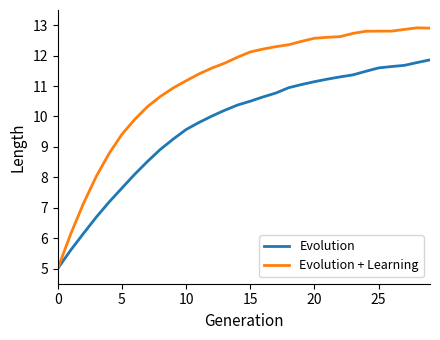

Reading left to right, transcribe all the data shown in this chart.

Evolution: 5.0	5.6	6.2	6.7	7.2	7.6	8.1	8.5	8.9	9.3	9.6	9.8	10.0	10.2	10.4	10.5	10.6	10.8	10.9	11.1	11.1	11.2	11.3	11.4	11.5	11.6	11.6	11.7	11.8	11.9
Evolution + Learning: 5.0	6.1	7.1	8.0	8.8	9.4	9.9	10.3	10.7	10.9	11.2	11.4	11.6	11.8	11.9	12.1	12.2	12.3	12.4	12.5	12.6	12.6	12.6	12.7	12.8	12.8	12.8	12.9	12.9	12.9